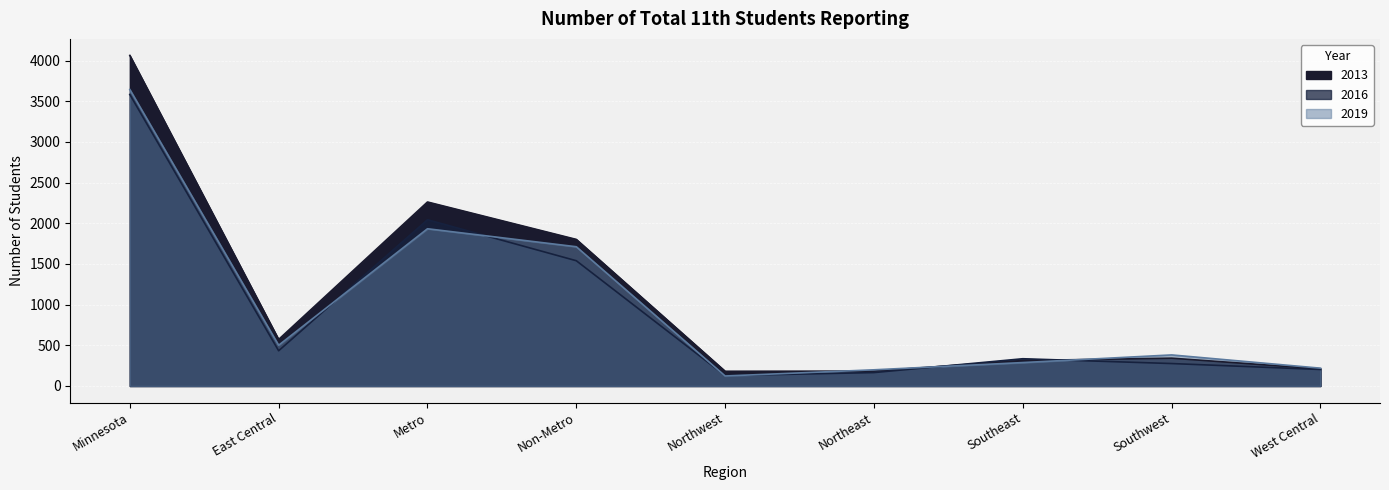

What is the total value across all series at Southeast?

936